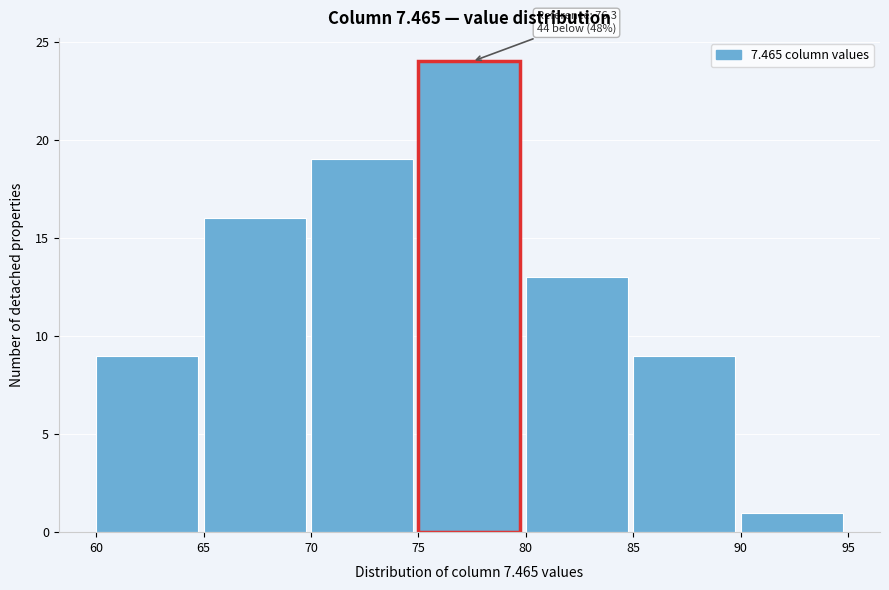

Over which range of the x-axis is the bar tallest?

75 to 80